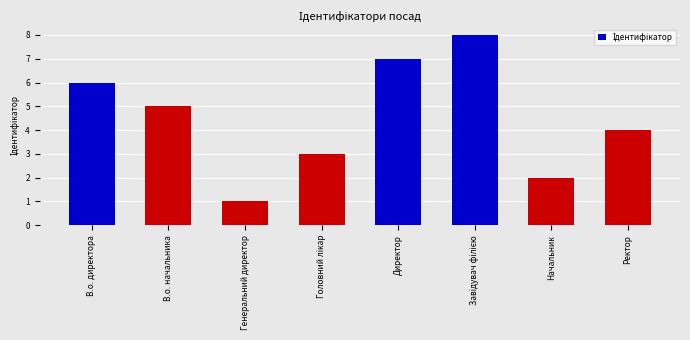

What is the value of the 2nd bar from the left?

5